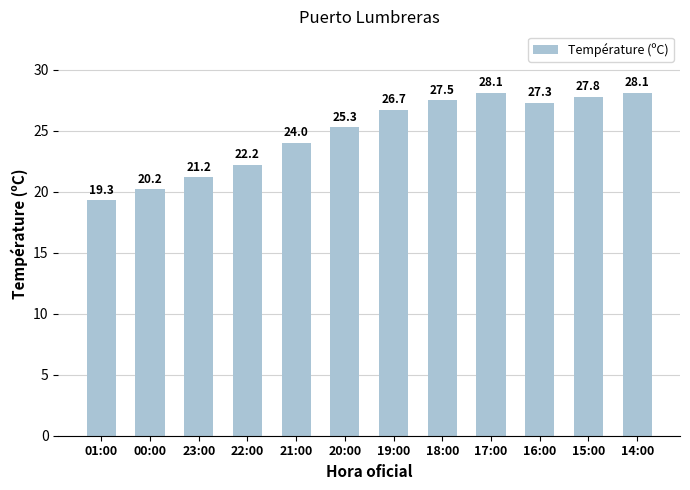

Which label corresponds to the smallest value in the chart?

01:00